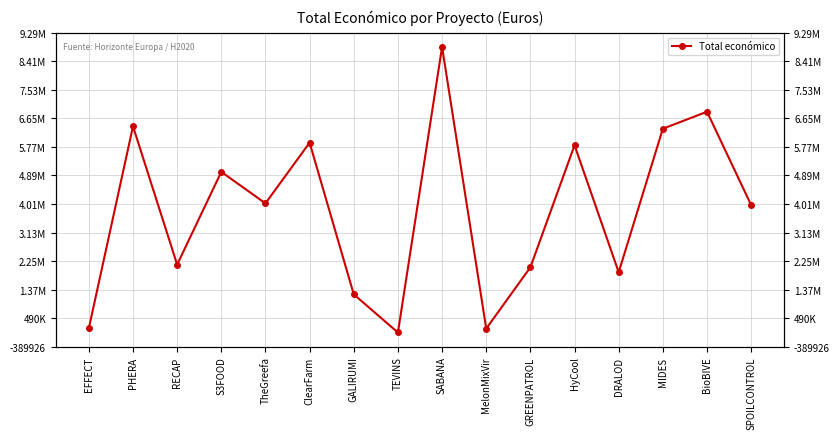

Approximately how many times larger is the value at GALIRUMI compared to SABANA?

0.1